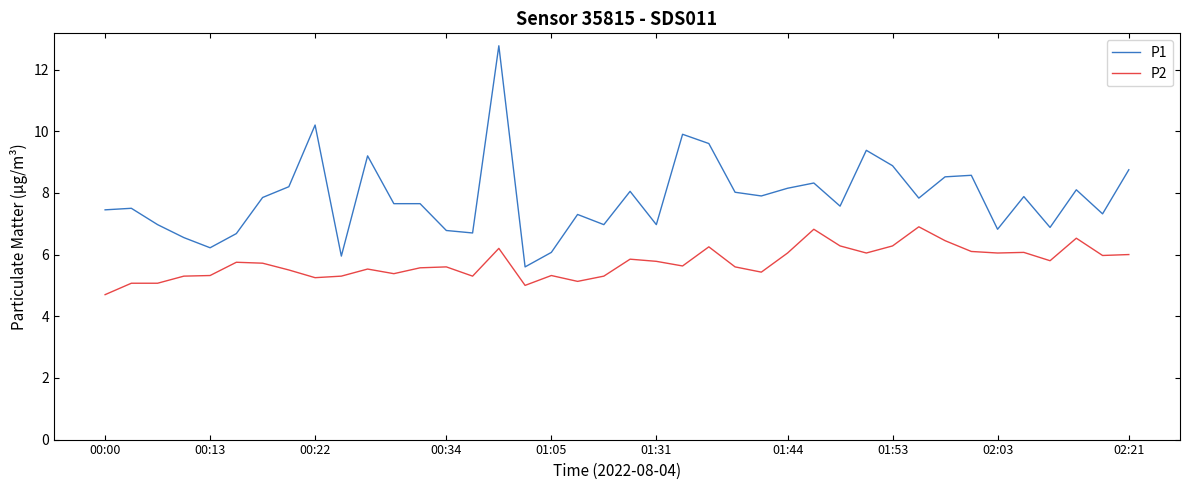

Which series has the widest spread of values?

P1